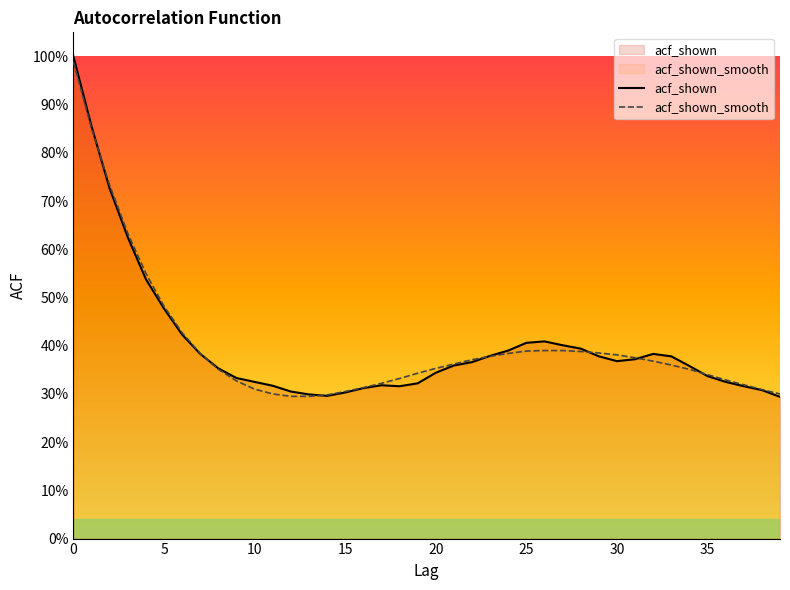

The value of acf_shown at 35 is 0.3. True or false?

True